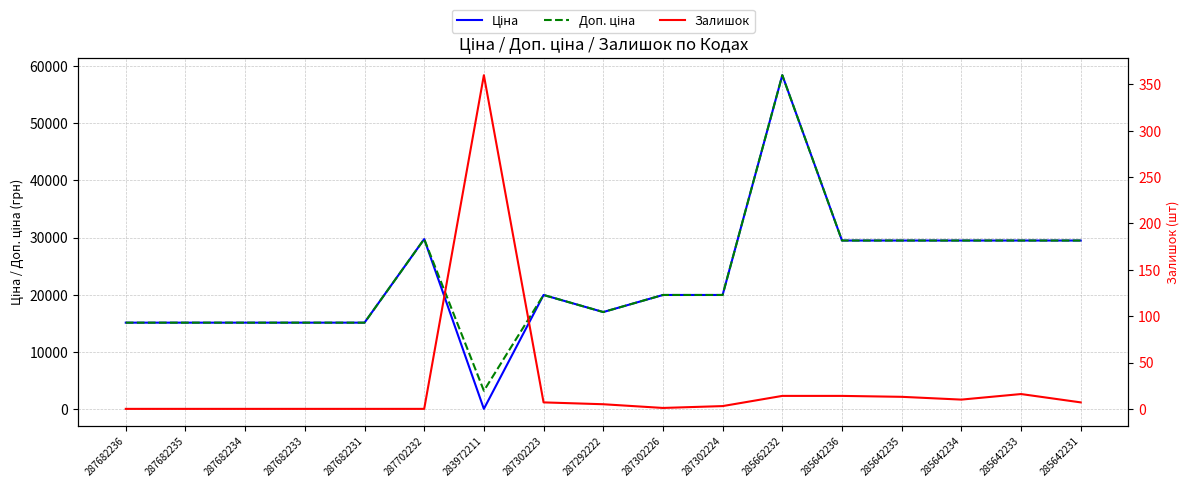

True or false: Доп. ціна has more than 2 points higher than both neighbors.

True